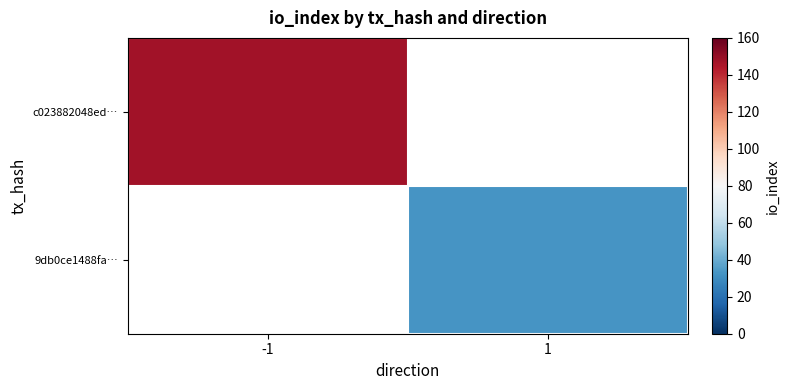

Which series has the widest spread of values?

c023882048ed…